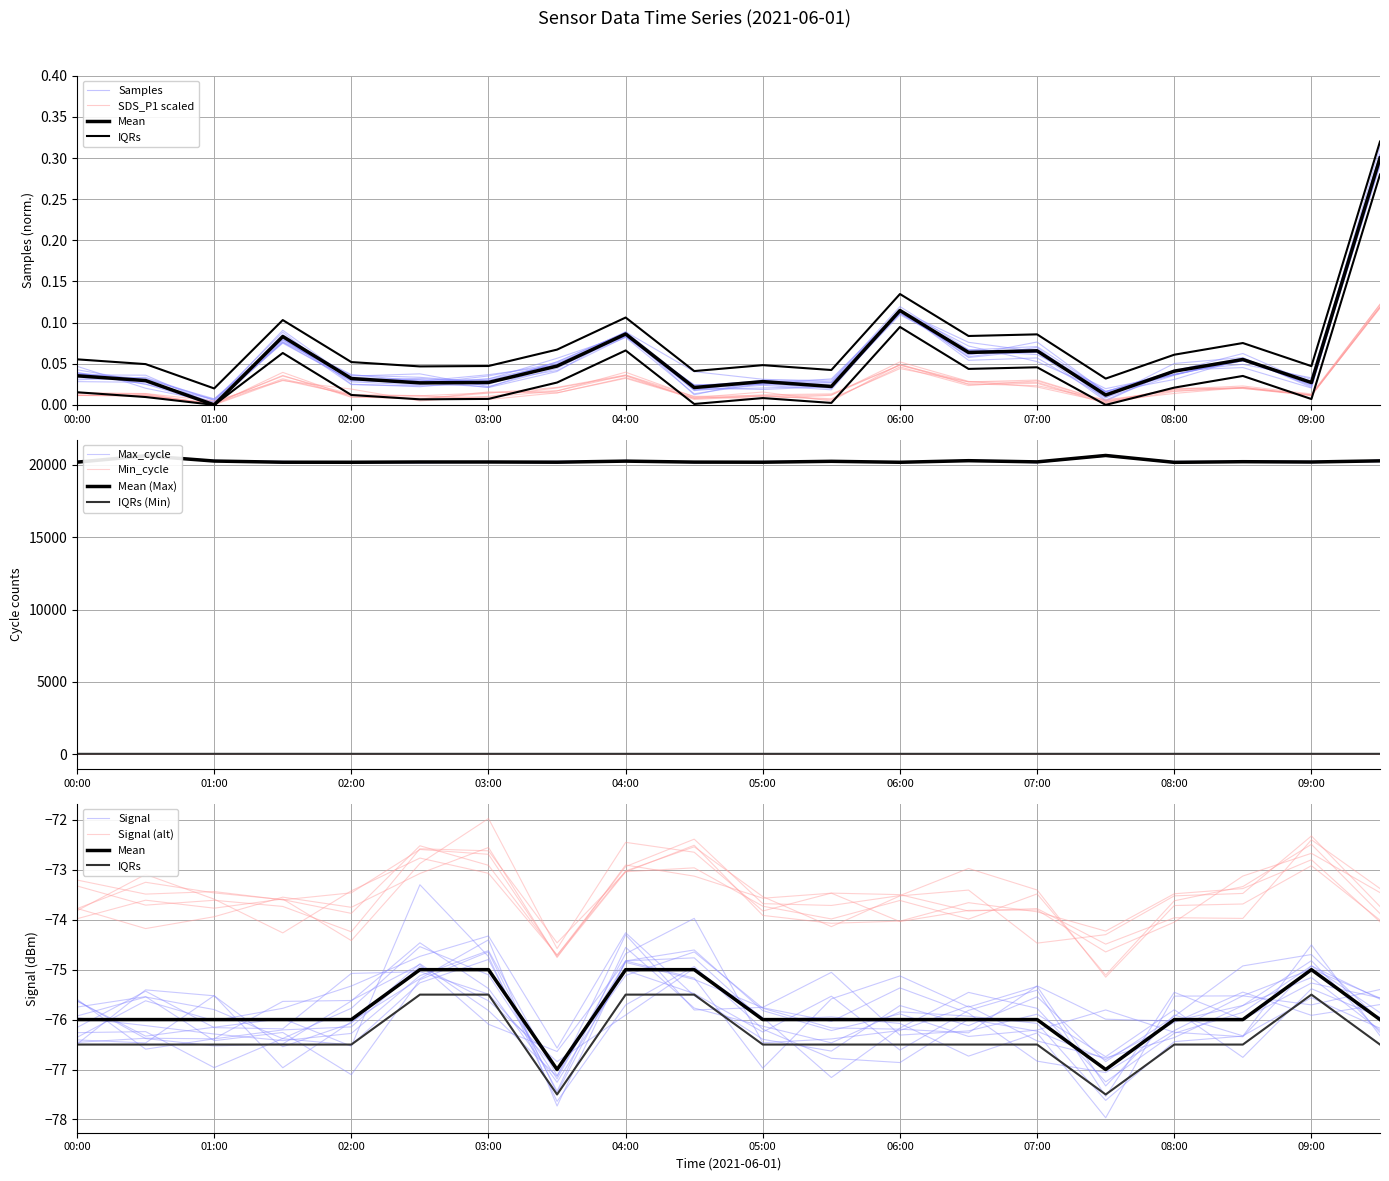

At which category does Signal reach its first local valley?

03:30